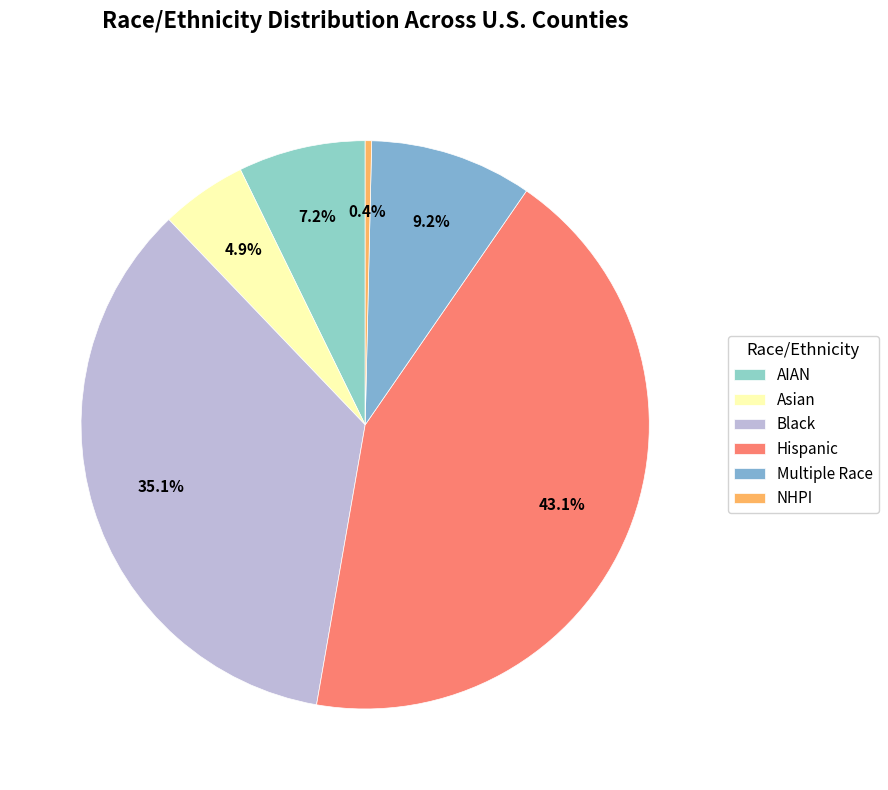

To the nearest percent, what is the difference between the largest and smallest slice percentages?

43%